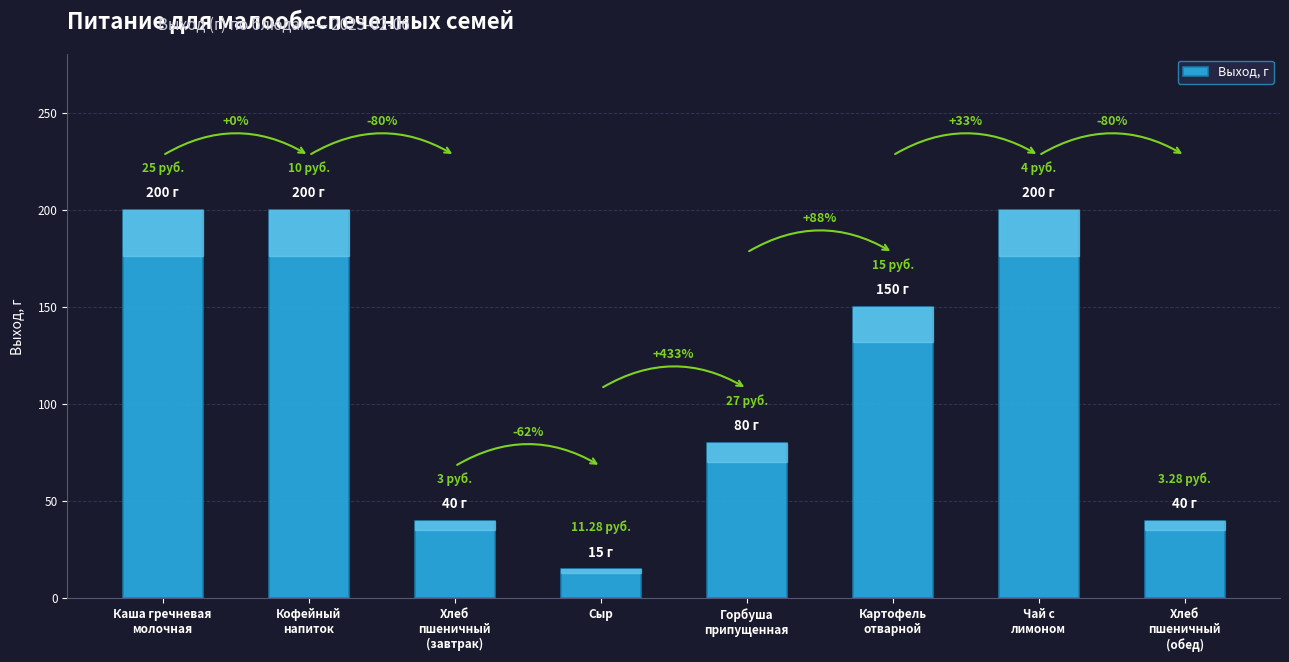

Does the chart contain any negative values?

No